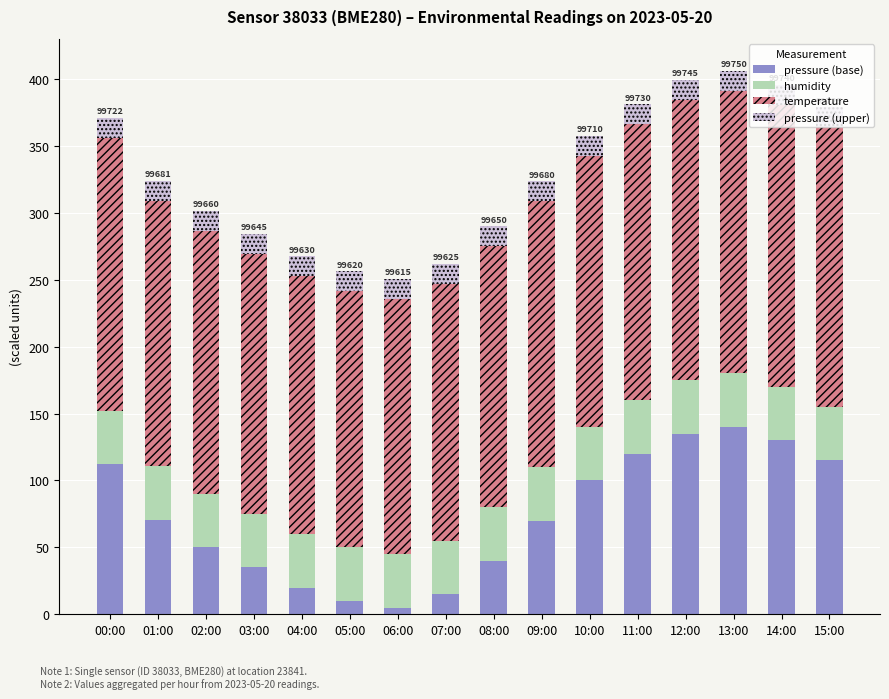

Is it true that pressure (base) equals 146.3 at 00:00?

False